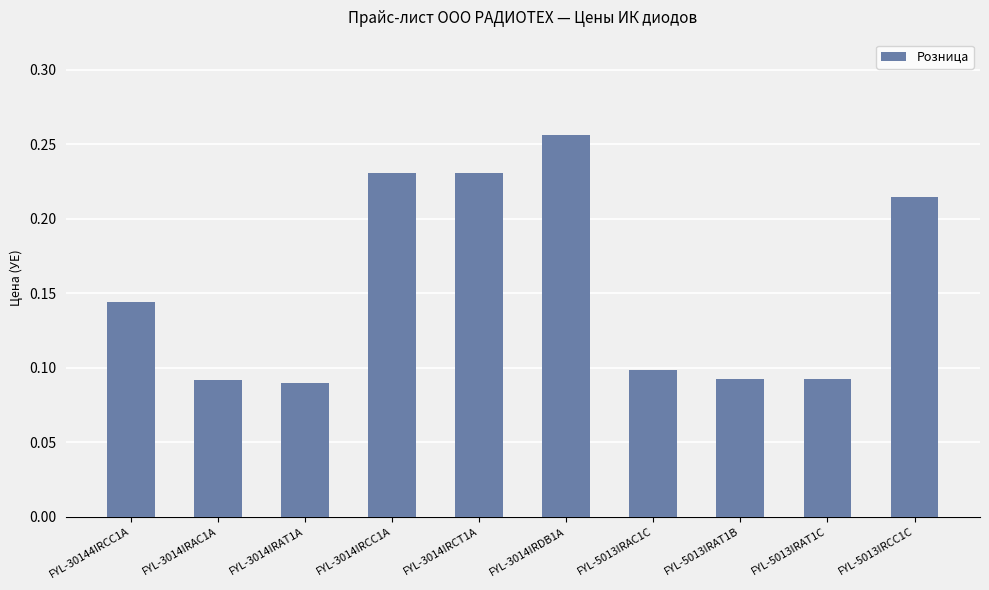

True or false: the data shows 0.1 at FYL-3014IRCT1A.

False